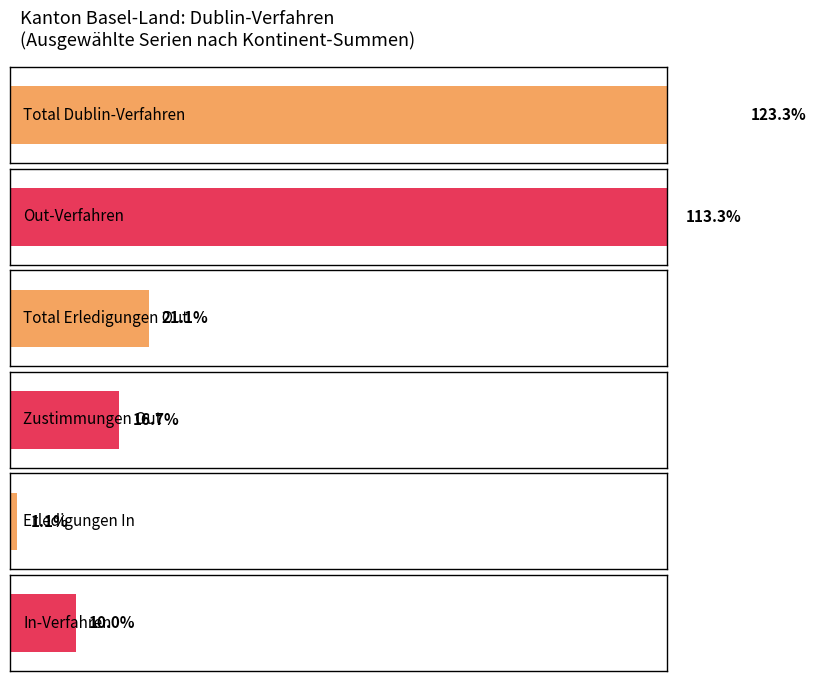

Rank the series by their maximum value, from highest to lowest.

Total Dublin-Verfahren, Out-Verfahren, Total Erledigungen Out, Zustimmungen Out, In-Verfahren, Erledigungen In